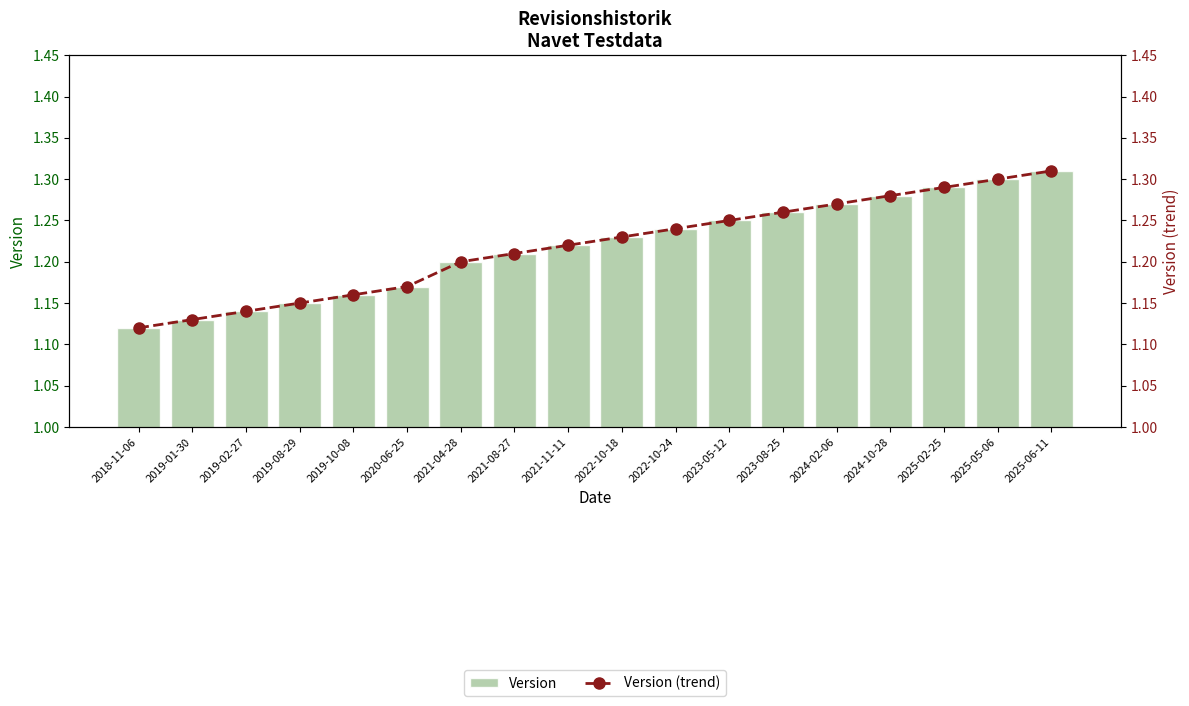

Rank the series by their maximum value, from lowest to highest.

Version, Version (trend)